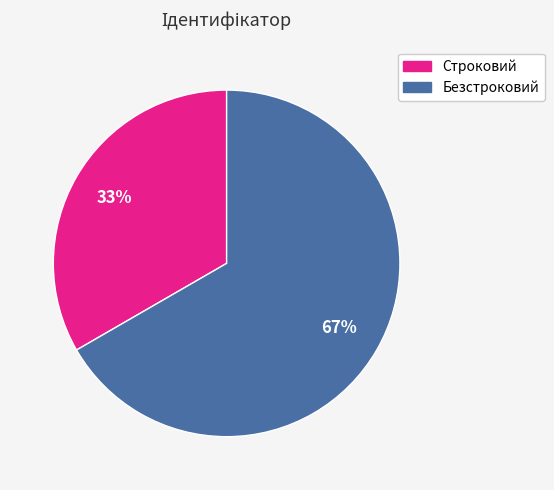

Approximately how many times larger is the value at Строковий compared to Безстроковий?

0.5